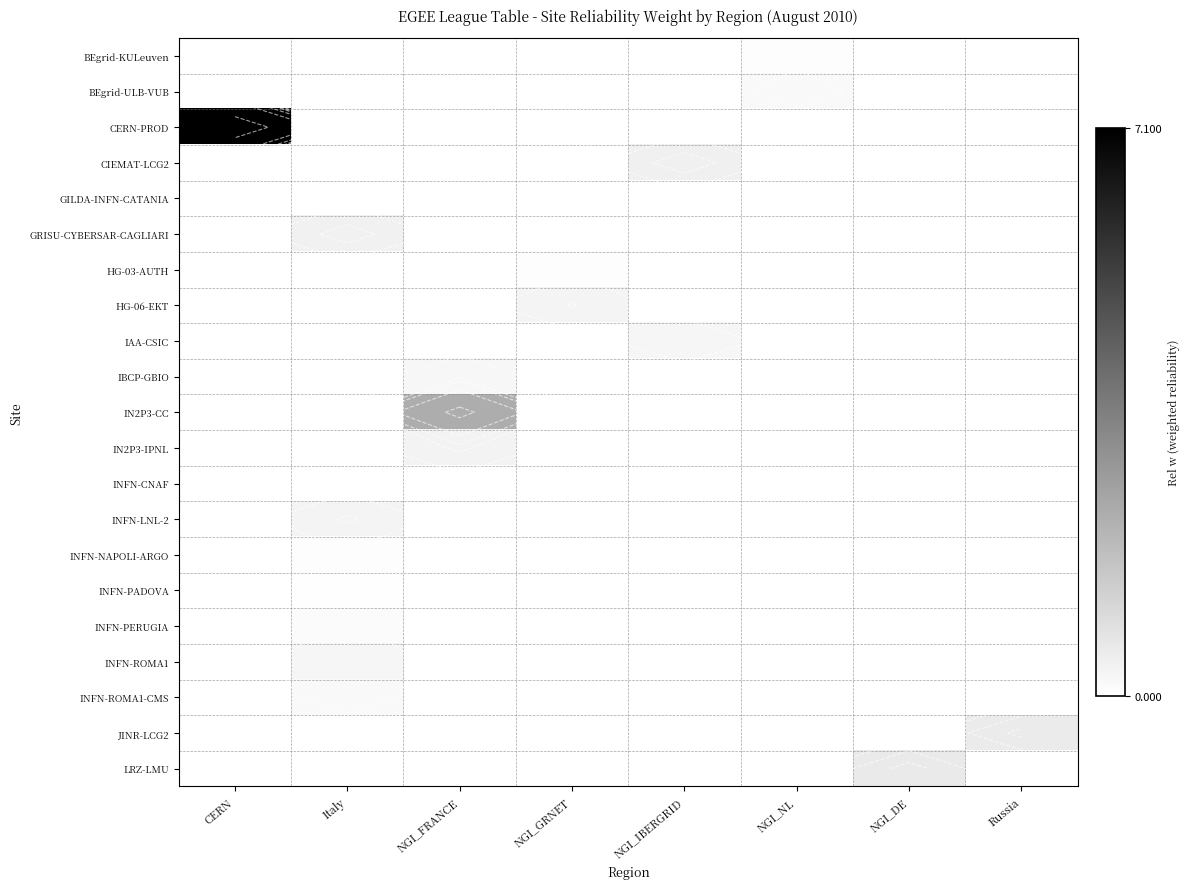

What is the highest value of the BEgrid-KULeuven series?

0.1